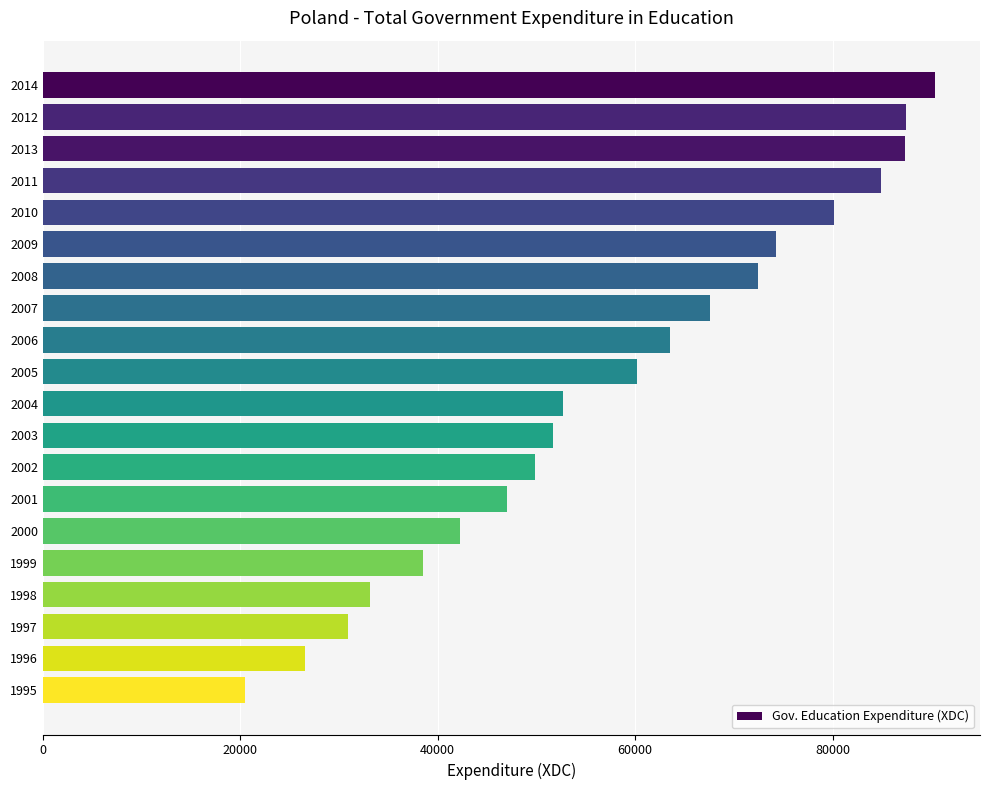

What is the value of the 2nd bar from the top?

87446.0